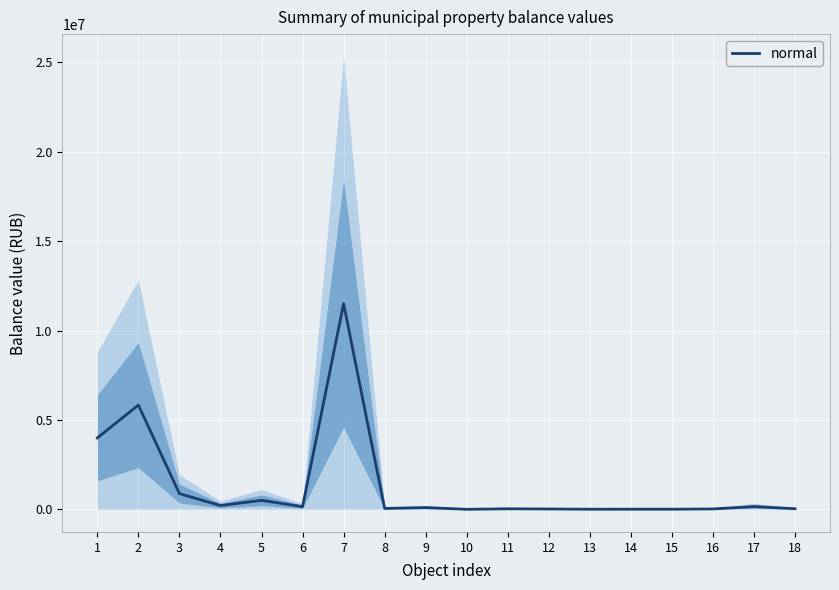

At which category does the data reach its first local peak?

2